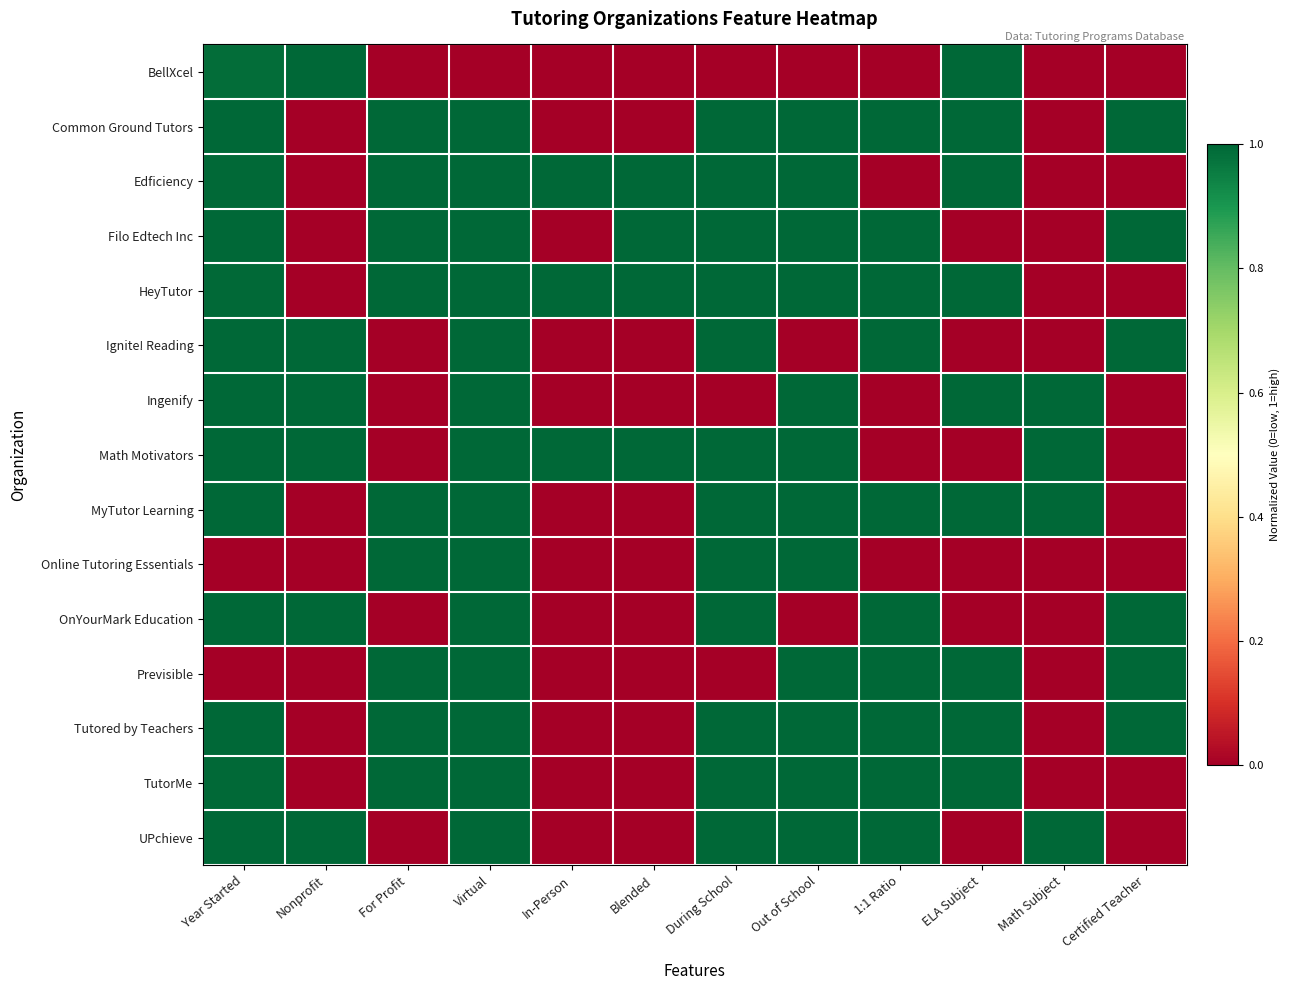

Reading left to right, list all the values displayed in this chart.

BellXcel: Year Started=1.0	Nonprofit=1.0	For Profit=0.0	Virtual=0.0	In-Person=0.0	Blended=0.0	During School=0.0	Out of School=0.0	1:1 Ratio=0.0	ELA Subject=1.0	Math Subject=0.0	Certified Teacher=0.0
Common Ground Tutors: Year Started=1.0	Nonprofit=0.0	For Profit=1.0	Virtual=1.0	In-Person=0.0	Blended=0.0	During School=1.0	Out of School=1.0	1:1 Ratio=1.0	ELA Subject=1.0	Math Subject=0.0	Certified Teacher=1.0
Edficiency: Year Started=1.0	Nonprofit=0.0	For Profit=1.0	Virtual=1.0	In-Person=1.0	Blended=1.0	During School=1.0	Out of School=1.0	1:1 Ratio=0.0	ELA Subject=1.0	Math Subject=0.0	Certified Teacher=0.0
Filo Edtech Inc: Year Started=1.0	Nonprofit=0.0	For Profit=1.0	Virtual=1.0	In-Person=0.0	Blended=1.0	During School=1.0	Out of School=1.0	1:1 Ratio=1.0	ELA Subject=0.0	Math Subject=0.0	Certified Teacher=1.0
HeyTutor: Year Started=1.0	Nonprofit=0.0	For Profit=1.0	Virtual=1.0	In-Person=1.0	Blended=1.0	During School=1.0	Out of School=1.0	1:1 Ratio=1.0	ELA Subject=1.0	Math Subject=0.0	Certified Teacher=0.0
Ignite! Reading: Year Started=1.0	Nonprofit=1.0	For Profit=0.0	Virtual=1.0	In-Person=0.0	Blended=0.0	During School=1.0	Out of School=0.0	1:1 Ratio=1.0	ELA Subject=0.0	Math Subject=0.0	Certified Teacher=1.0
Ingenify: Year Started=1.0	Nonprofit=1.0	For Profit=0.0	Virtual=1.0	In-Person=0.0	Blended=0.0	During School=0.0	Out of School=1.0	1:1 Ratio=0.0	ELA Subject=1.0	Math Subject=1.0	Certified Teacher=0.0
Math Motivators: Year Started=1.0	Nonprofit=1.0	For Profit=0.0	Virtual=1.0	In-Person=1.0	Blended=1.0	During School=1.0	Out of School=1.0	1:1 Ratio=0.0	ELA Subject=0.0	Math Subject=1.0	Certified Teacher=0.0
MyTutor Learning: Year Started=1.0	Nonprofit=0.0	For Profit=1.0	Virtual=1.0	In-Person=0.0	Blended=0.0	During School=1.0	Out of School=1.0	1:1 Ratio=1.0	ELA Subject=1.0	Math Subject=1.0	Certified Teacher=0.0
Online Tutoring Essentials: Year Started=0.0	Nonprofit=0.0	For Profit=1.0	Virtual=1.0	In-Person=0.0	Blended=0.0	During School=1.0	Out of School=1.0	1:1 Ratio=0.0	ELA Subject=0.0	Math Subject=0.0	Certified Teacher=0.0
OnYourMark Education: Year Started=1.0	Nonprofit=1.0	For Profit=0.0	Virtual=1.0	In-Person=0.0	Blended=0.0	During School=1.0	Out of School=0.0	1:1 Ratio=1.0	ELA Subject=0.0	Math Subject=0.0	Certified Teacher=1.0
Previsible: Year Started=0.0	Nonprofit=0.0	For Profit=1.0	Virtual=1.0	In-Person=0.0	Blended=0.0	During School=0.0	Out of School=1.0	1:1 Ratio=1.0	ELA Subject=1.0	Math Subject=0.0	Certified Teacher=1.0
Tutored by Teachers: Year Started=1.0	Nonprofit=0.0	For Profit=1.0	Virtual=1.0	In-Person=0.0	Blended=0.0	During School=1.0	Out of School=1.0	1:1 Ratio=1.0	ELA Subject=1.0	Math Subject=0.0	Certified Teacher=1.0
TutorMe: Year Started=1.0	Nonprofit=0.0	For Profit=1.0	Virtual=1.0	In-Person=0.0	Blended=0.0	During School=1.0	Out of School=1.0	1:1 Ratio=1.0	ELA Subject=1.0	Math Subject=0.0	Certified Teacher=0.0
UPchieve: Year Started=1.0	Nonprofit=1.0	For Profit=0.0	Virtual=1.0	In-Person=0.0	Blended=0.0	During School=1.0	Out of School=1.0	1:1 Ratio=1.0	ELA Subject=0.0	Math Subject=1.0	Certified Teacher=0.0